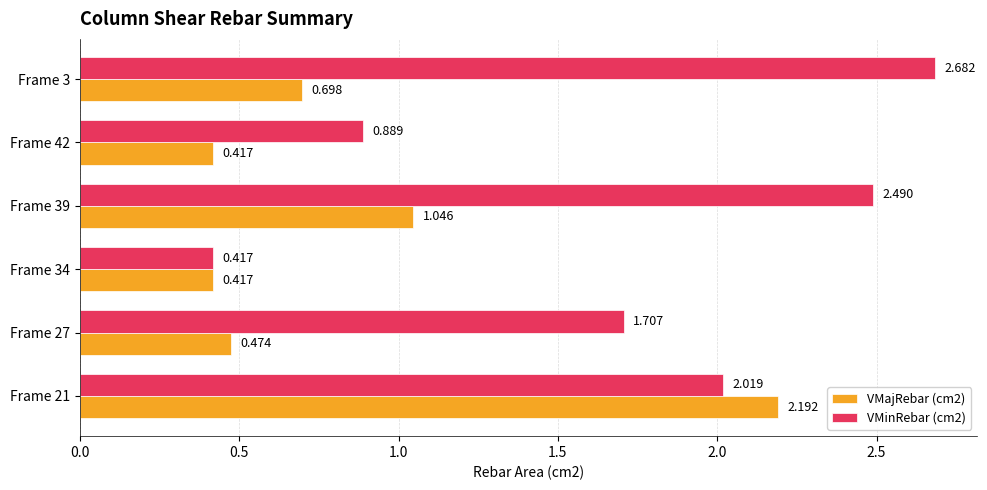

Is the value of VMinRebar (cm2) at Frame 27 greater than the value of VMajRebar (cm2) at Frame 27?

Yes